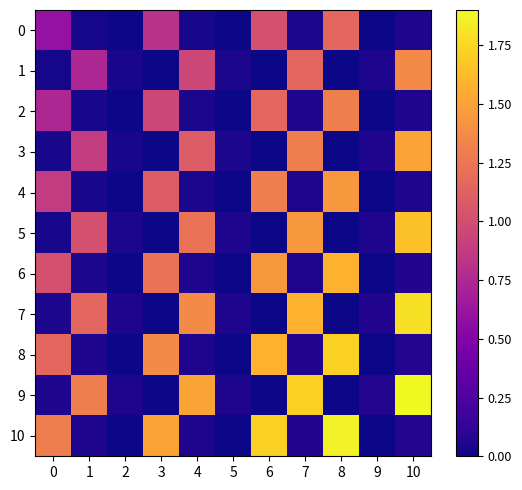

Which series changed the most between 0 and 2?

10